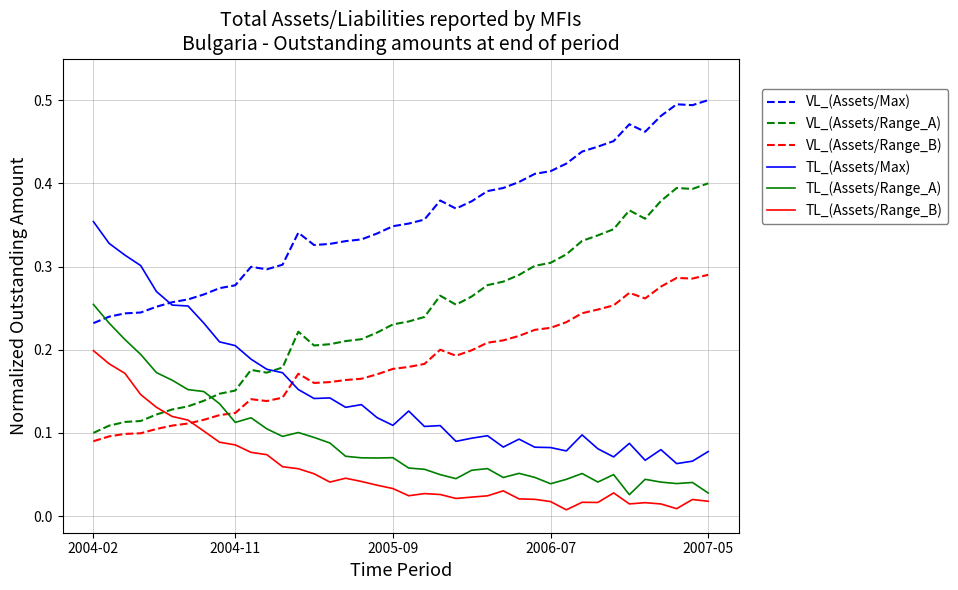

How many intersections are there between VL_(Assets/Range_B) and TL_(Assets/Max)?

1